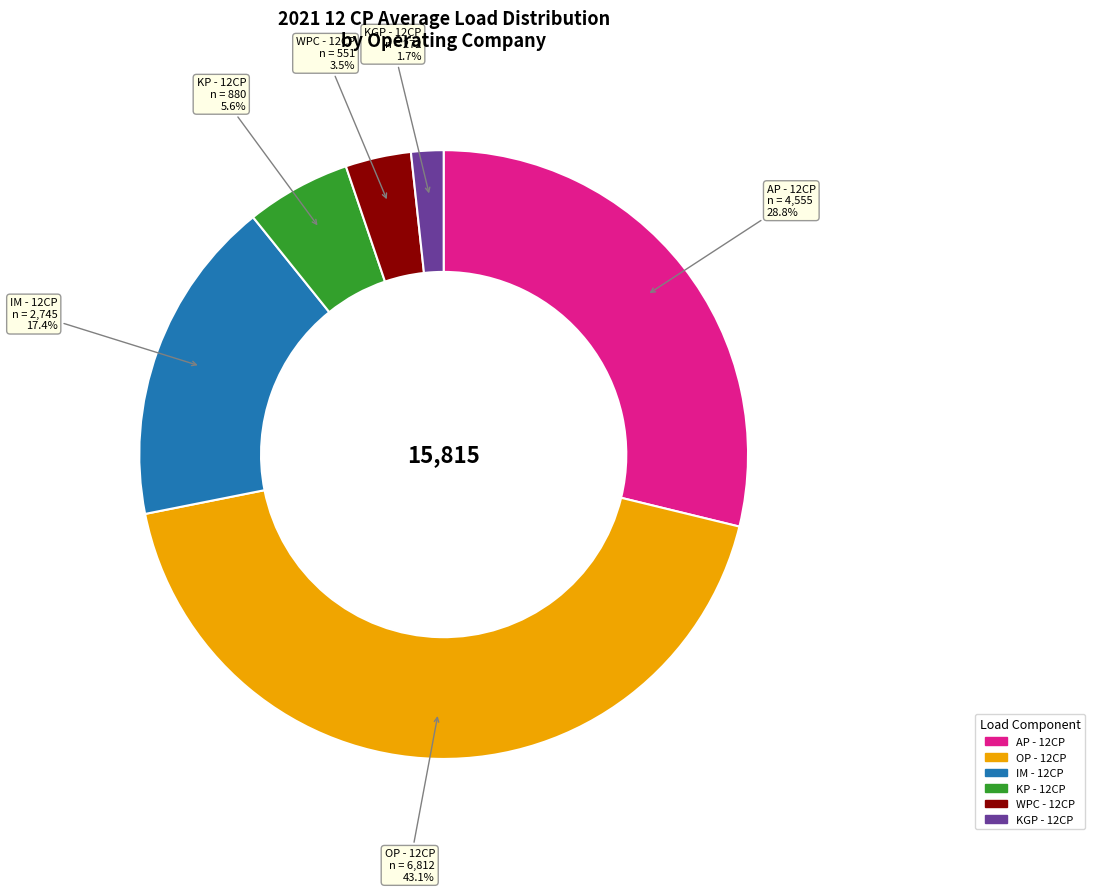

To the nearest percent, what portion does KP - 12CP represent?

6%